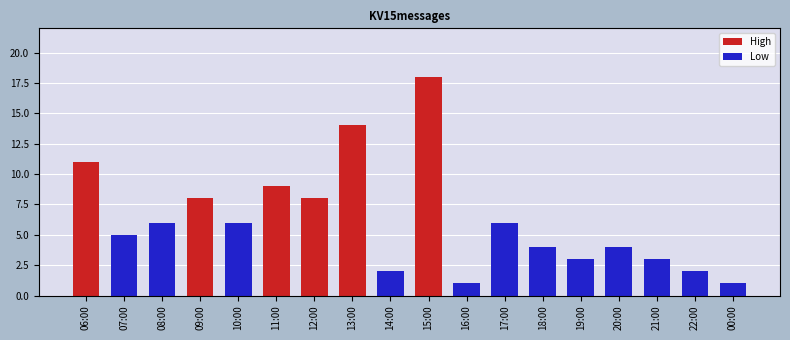

Approximately how many times larger is the value at 07:00 compared to 15:00?

0.3